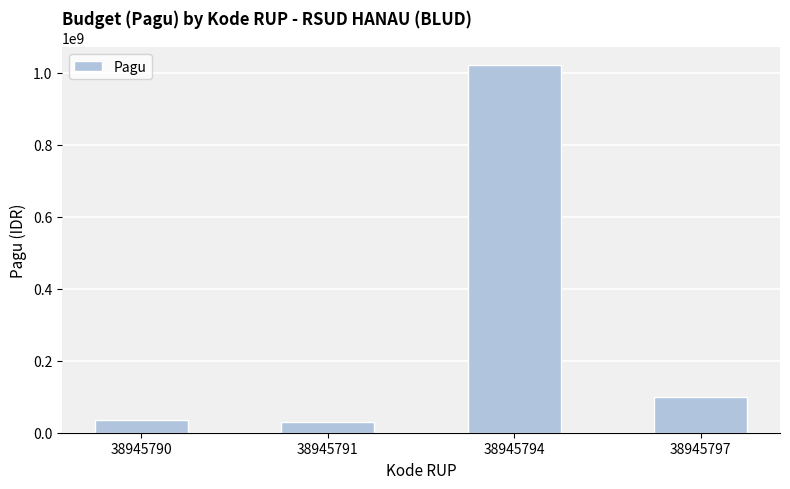

At which label is the value closest to 525000000?

38945797